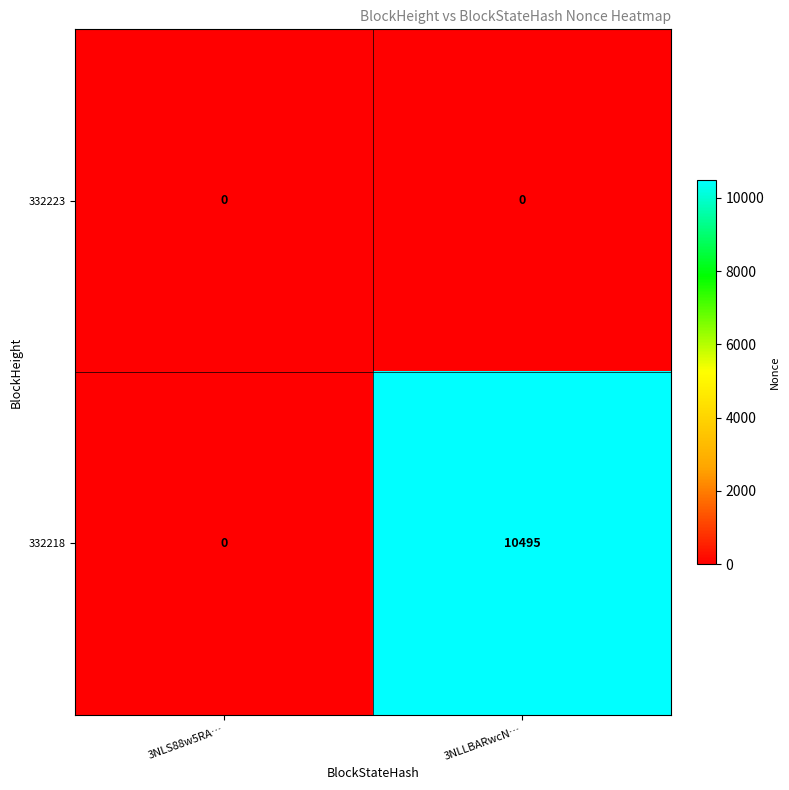

What is the spread (max minus min) of values at 3NLLBARwcN…?

10495